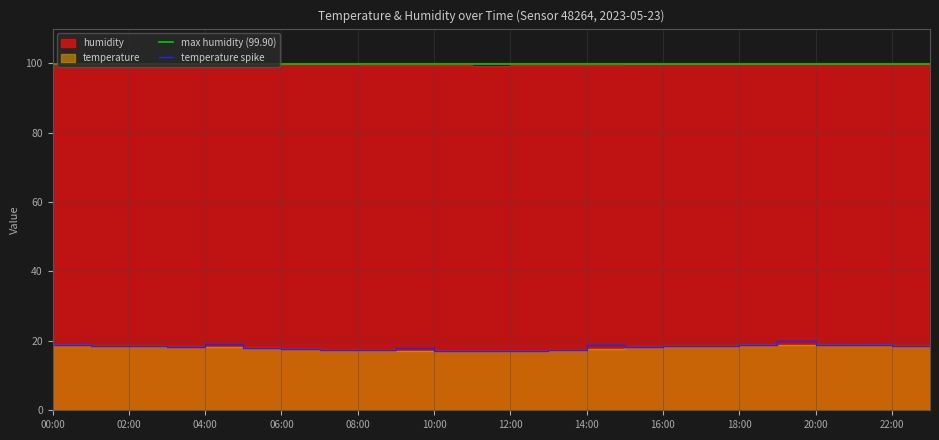

Is it true that humidity equals 164.9 at 09:00?

False